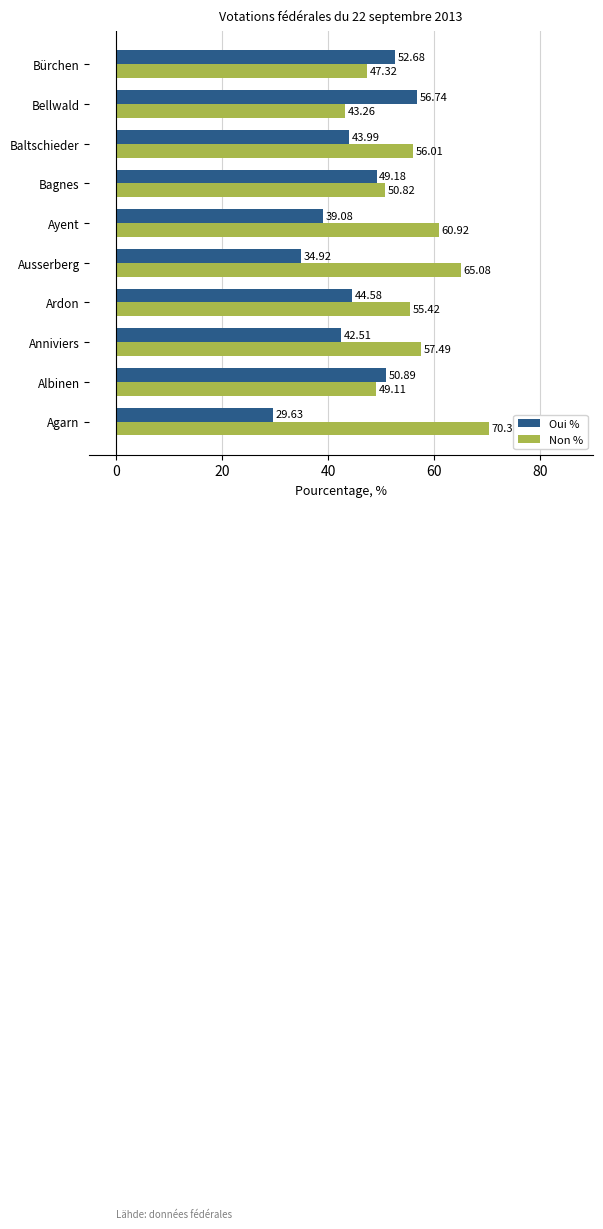

List the series in order of their peak value, highest first.

Non %, Oui %